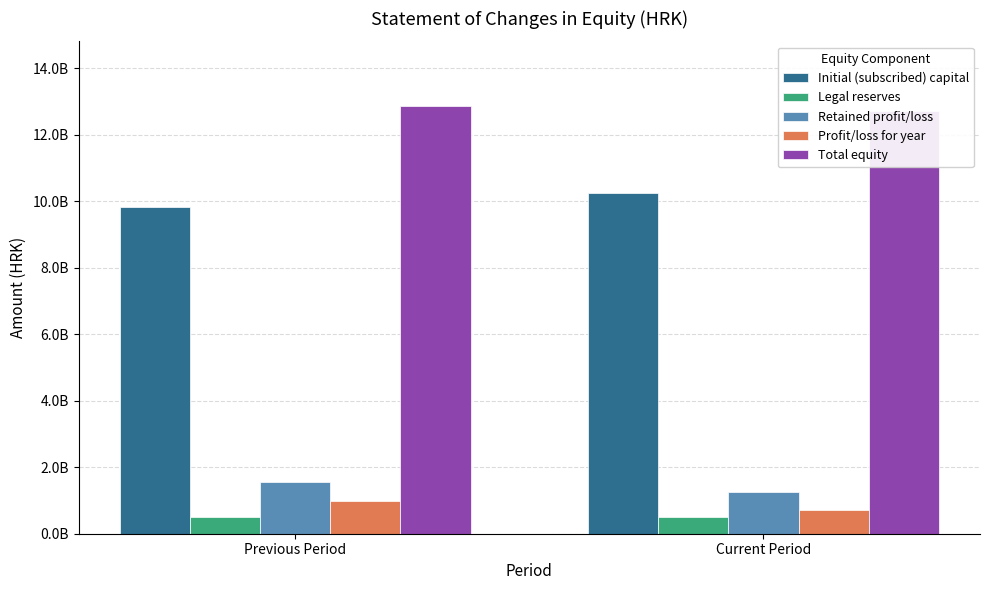

Is it true that Total equity equals 12871034137 at Previous Period?

True